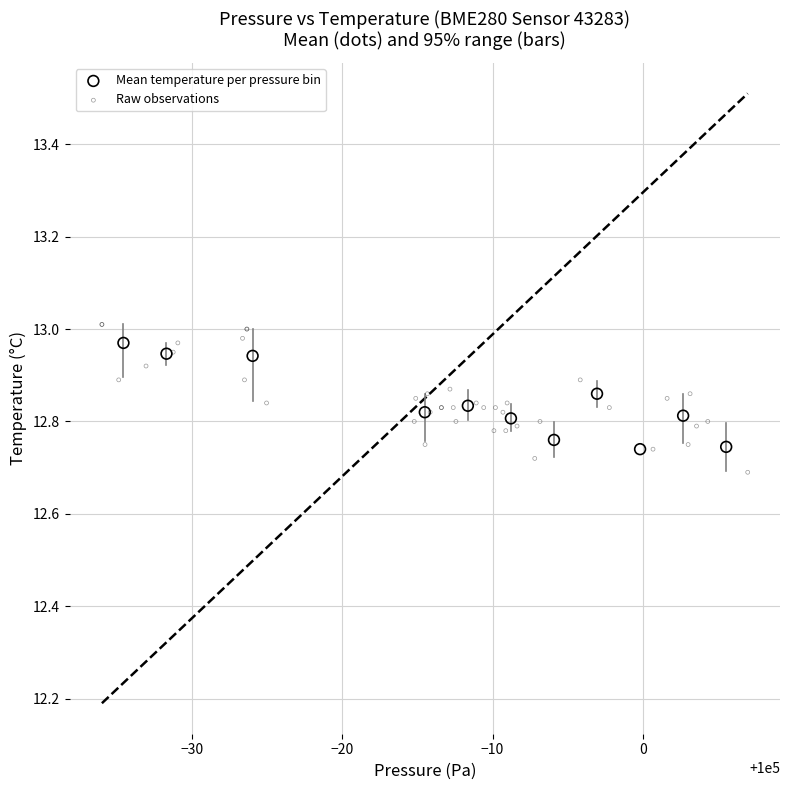

Which series has the widest spread of Y values?

Raw observations